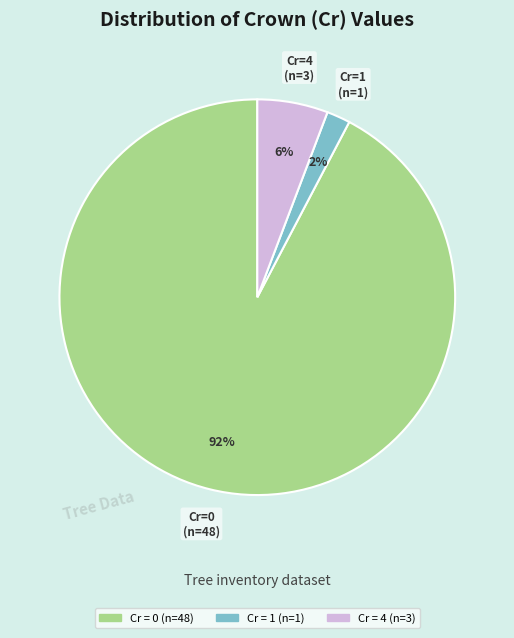

How many segments does this pie chart have?

3